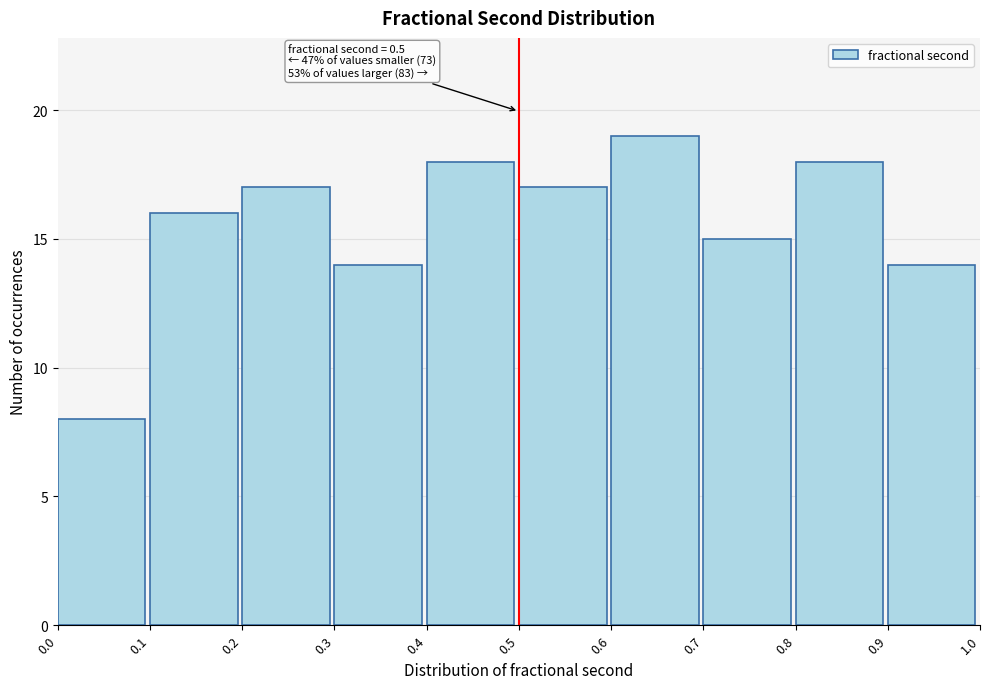

Over which range of the x-axis is the bar tallest?

0.6 to 0.7